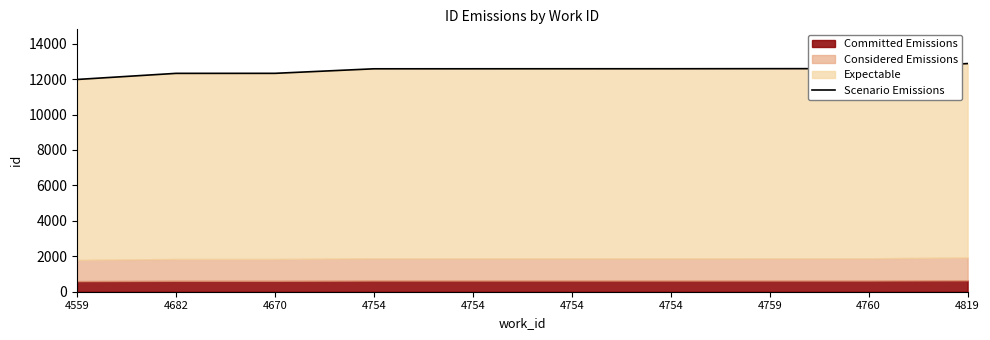

Reading left to right, extract all data points from this chart.

11979	12324	12325	12581	12582	12583	12584	12589	12590	12877